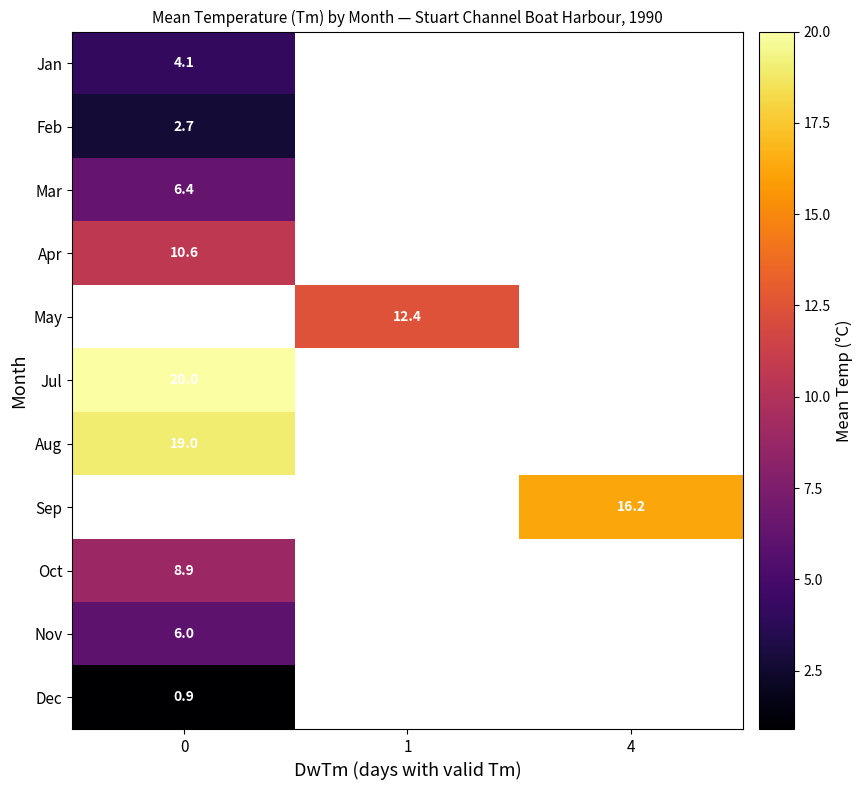

The Dec series shows 1.6 at 0. True or false?

False